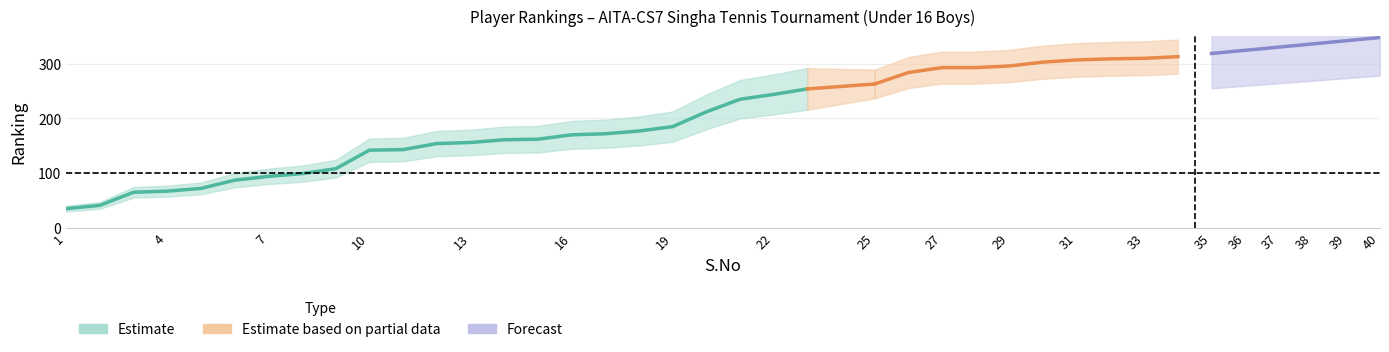

The value at 10 is 62. True or false?

False